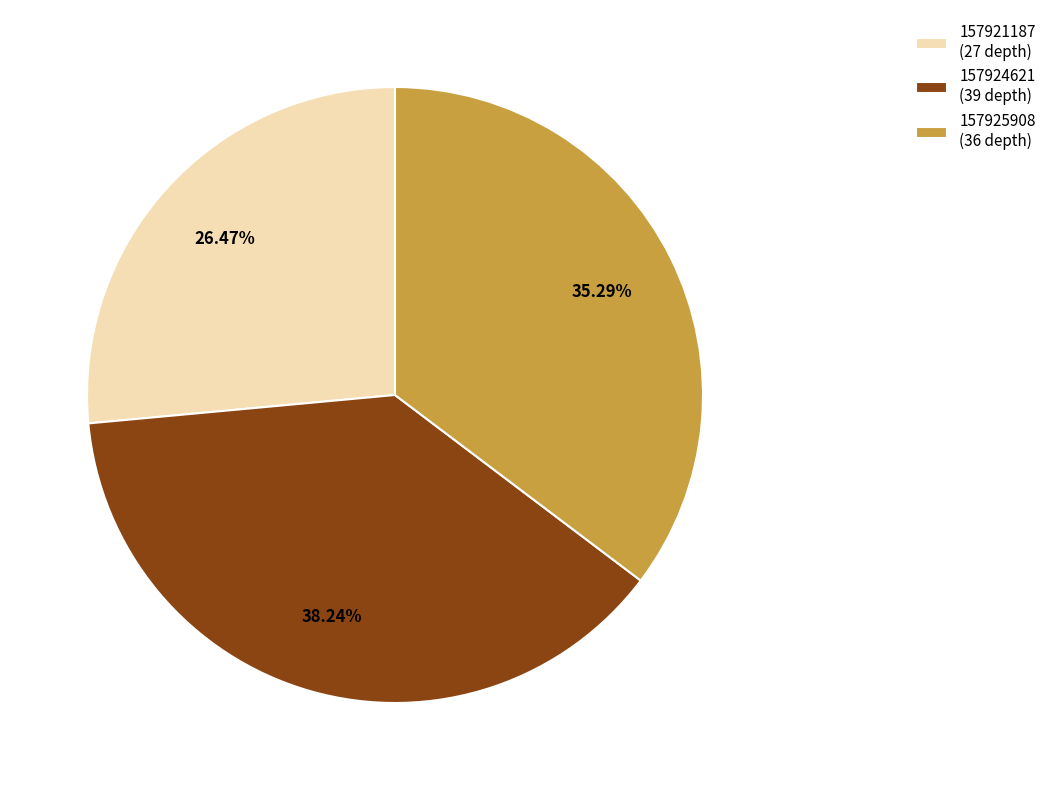

Rank the categories by value from lowest to highest.

157921187, 157925908, 157924621